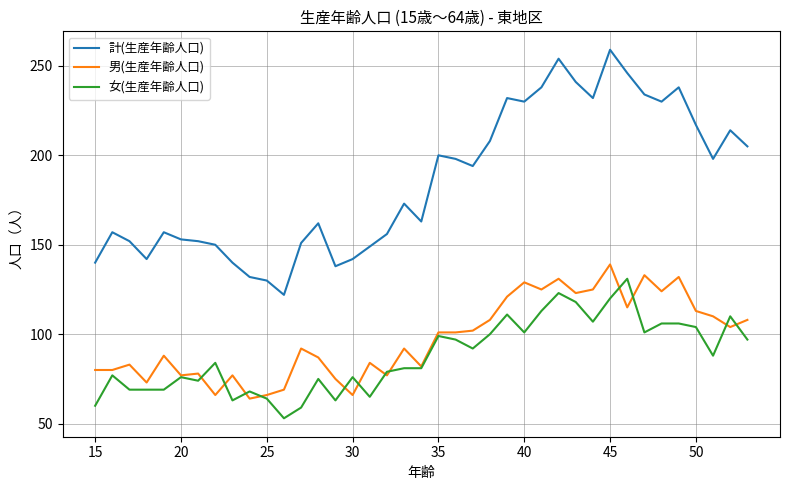

Which series has the largest total across all categories?

計(生産年齢人口)